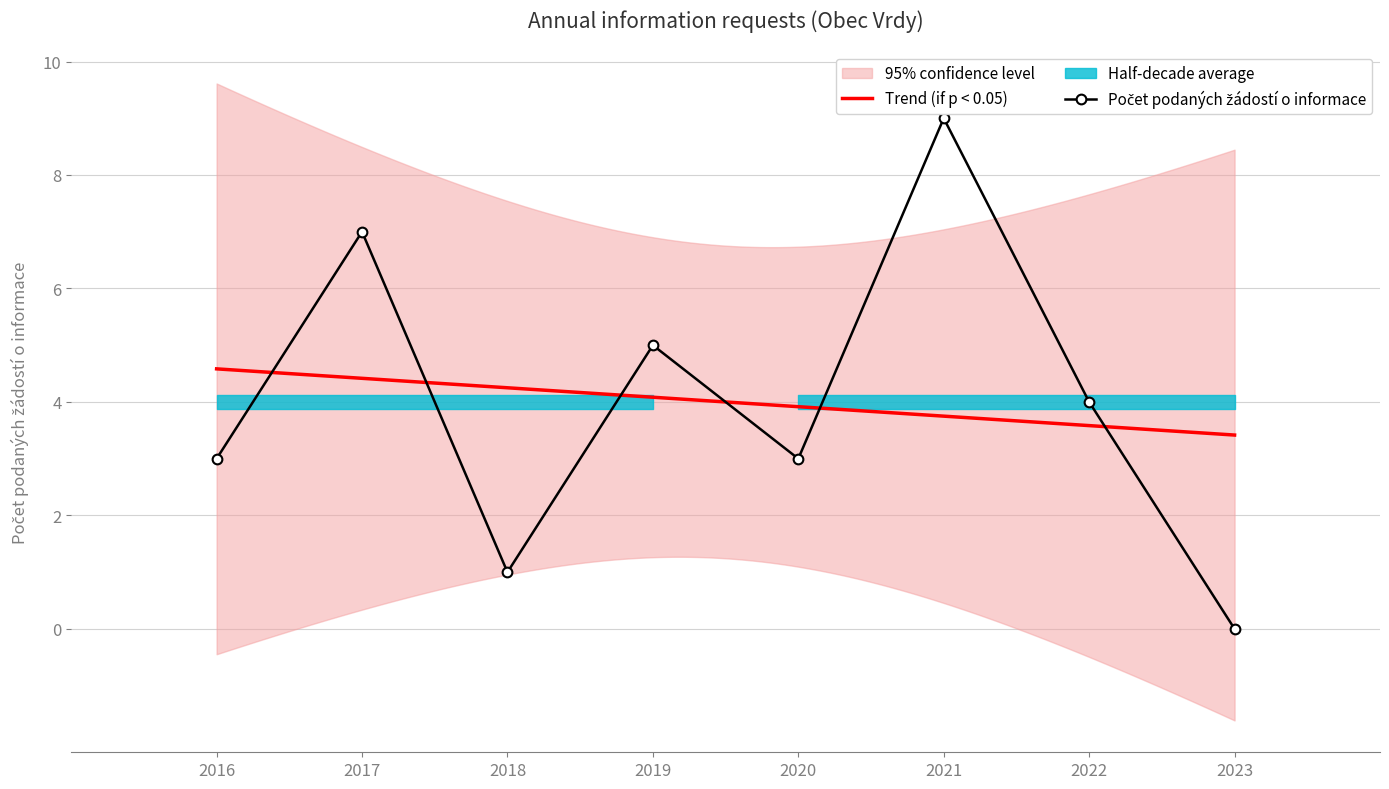

At which label is the value closest to 4?

2022